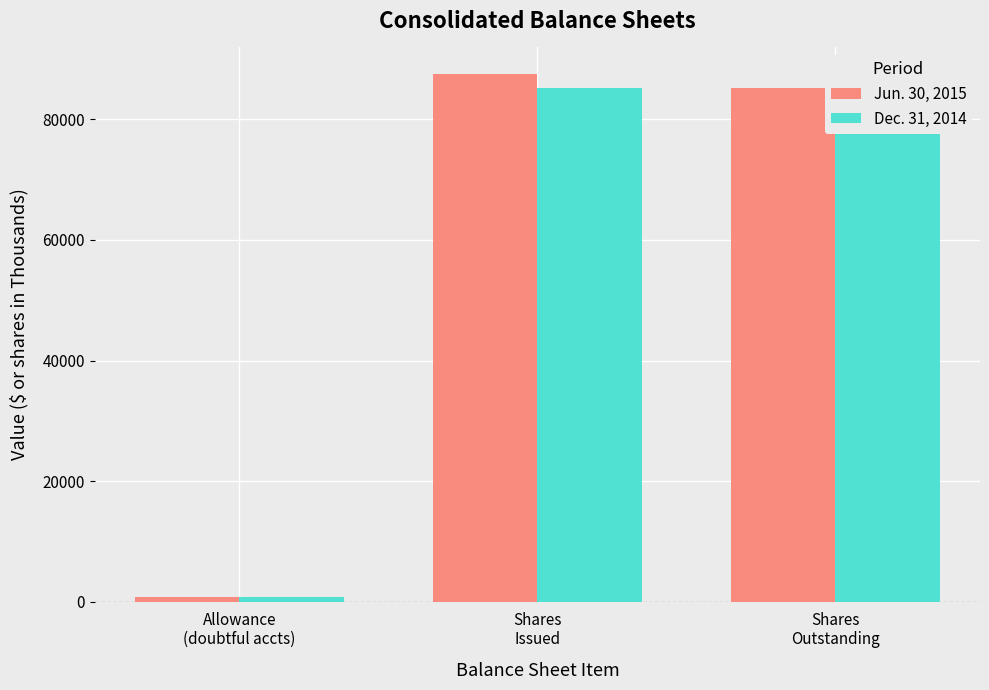

What is the approximate value of Dec. 31, 2014 at Allowance
(doubtful accts), to the nearest 50?

800